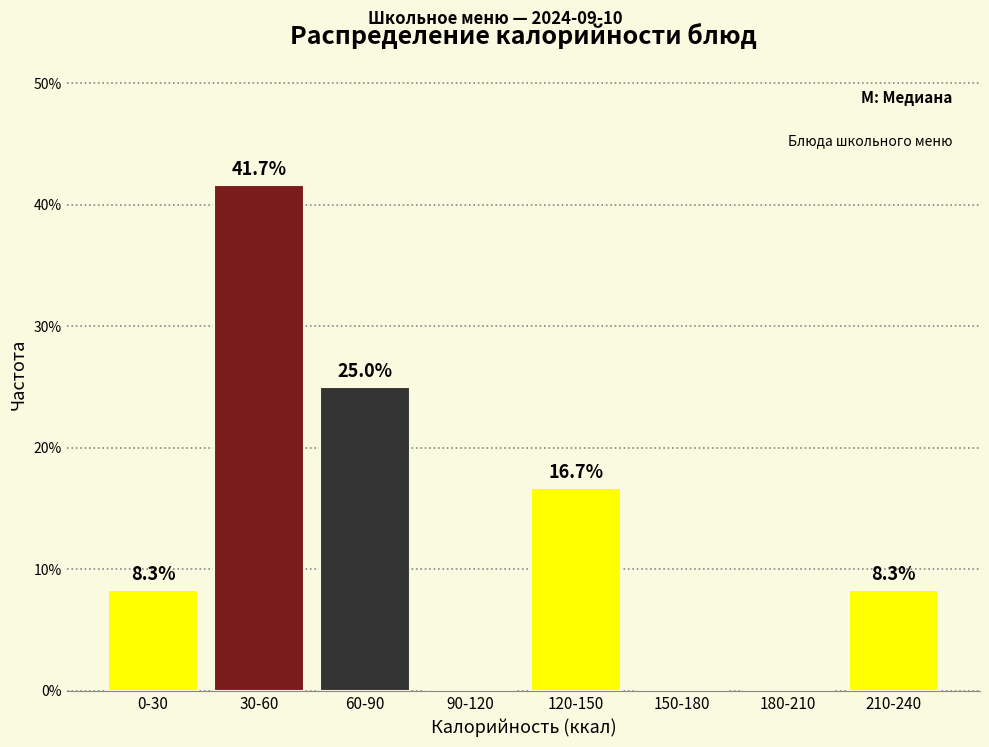

Reading right to left, extract all data points from this chart.

210-240=8.3	180-210=0.0	150-180=0.0	120-150=16.7	90-120=0.0	60-90=25.0	30-60=41.7	0-30=8.3